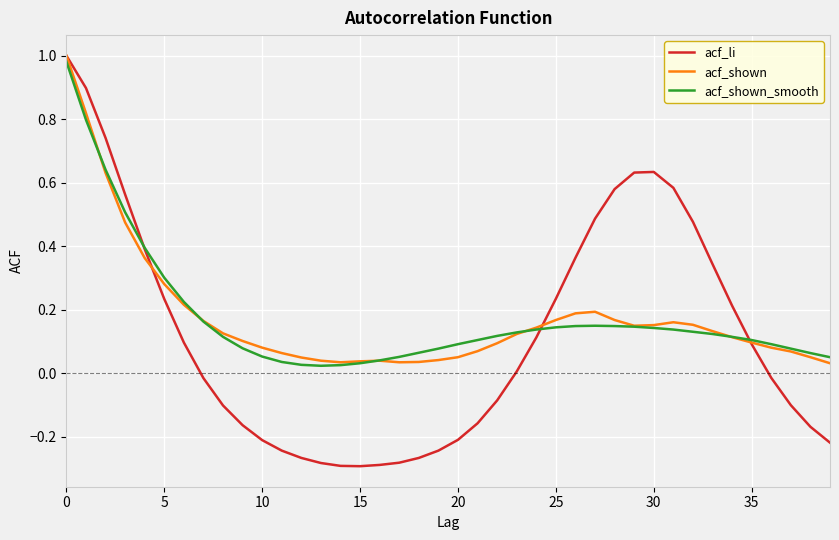

Which series has the largest range (max minus min)?

acf_li